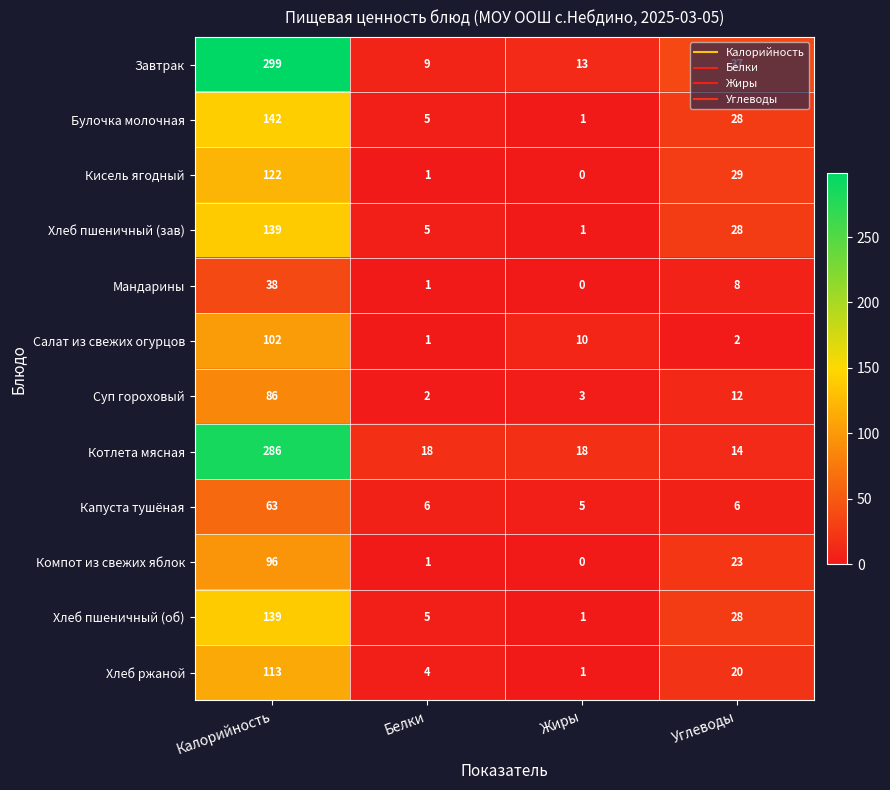

Which series has the largest range (max minus min)?

Завтрак